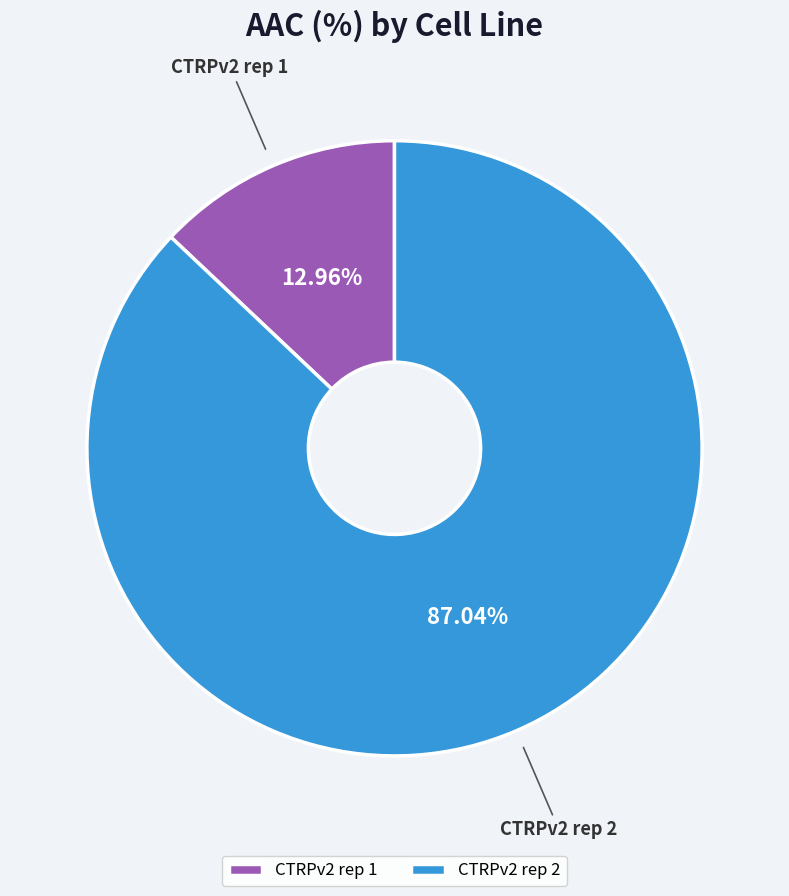

Does CTRPv2 rep 1 represent more than half of the total?

No